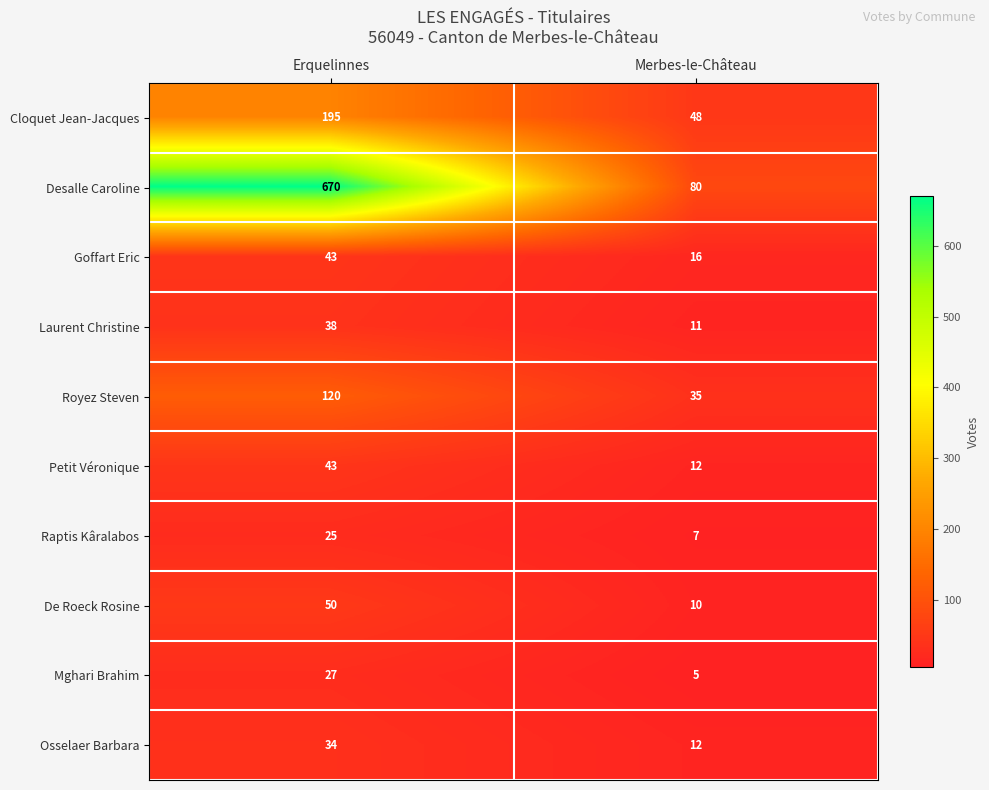

Reading left to right, list all the values displayed in this chart.

Cloquet Jean-Jacques: 195	48
Desalle Caroline: 670	80
Goffart Eric: 43	16
Laurent Christine: 38	11
Royez Steven: 120	35
Petit Véronique: 43	12
Raptis Kâralabos: 25	7
De Roeck Rosine: 50	10
Mghari Brahim: 27	5
Osselaer Barbara: 34	12